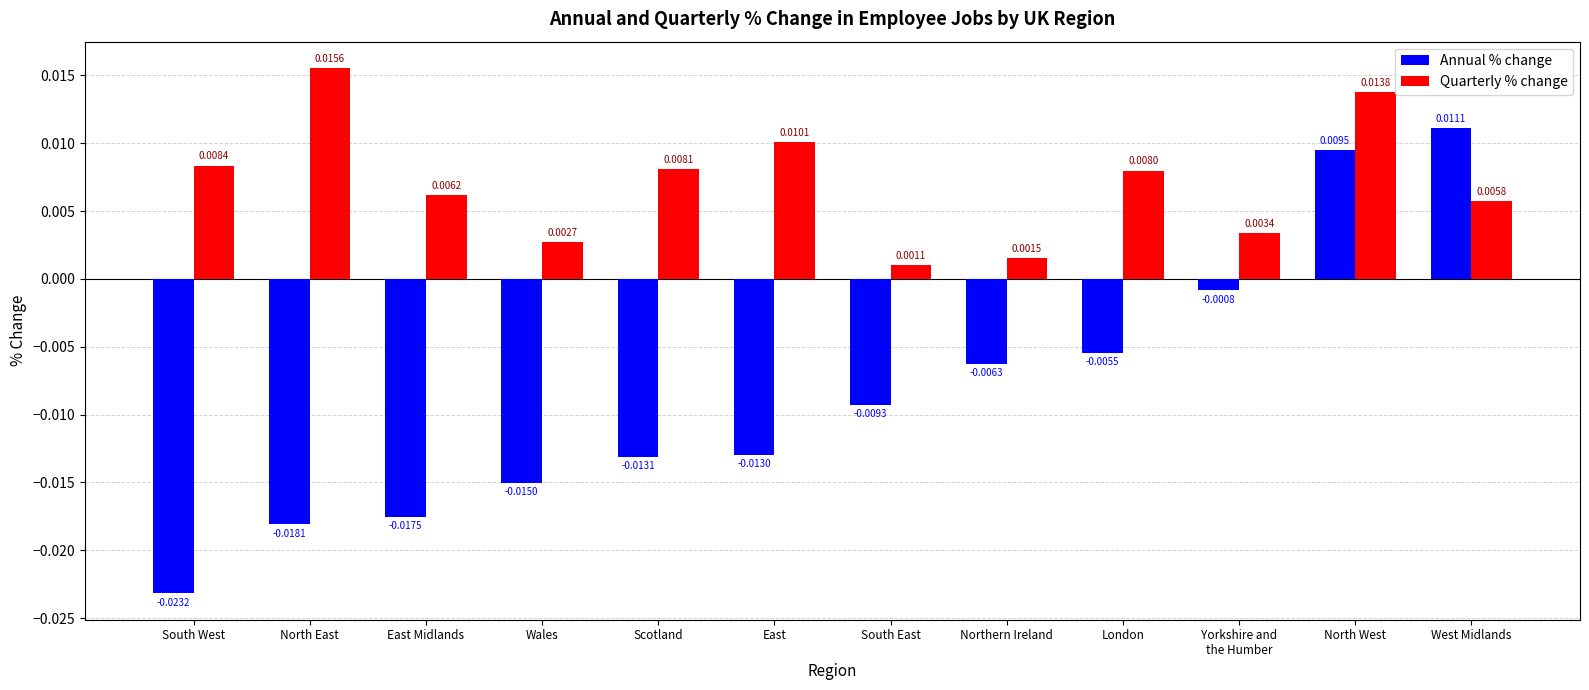

How many series are shown in this chart?

2